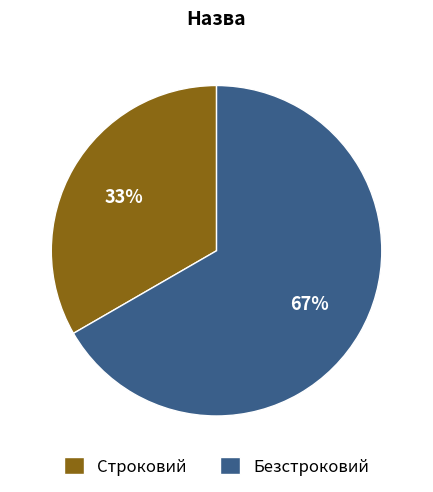

Does Безстроковий represent more than half of the total?

Yes